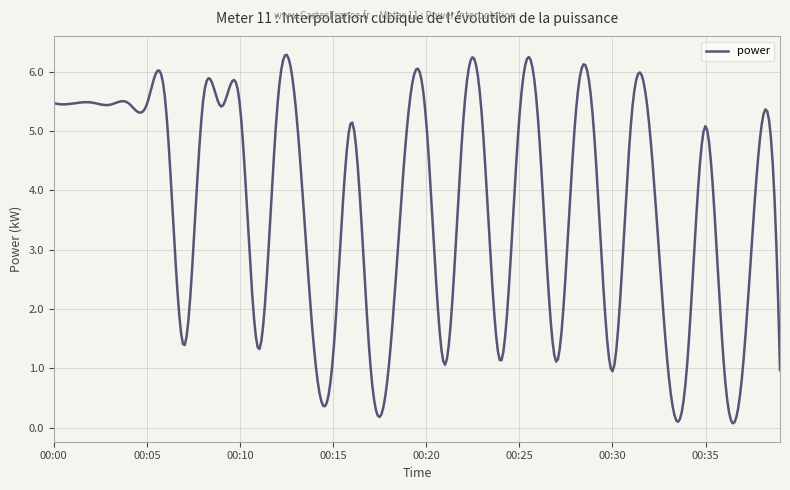

What is the difference between the maximum and minimum values?

6.2